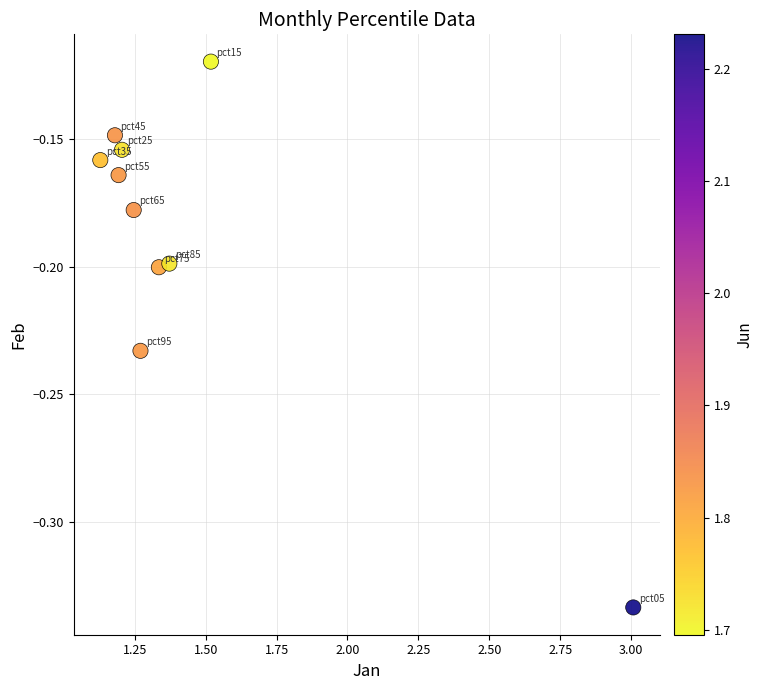

What is the range of X values (max minus min)?

1.9